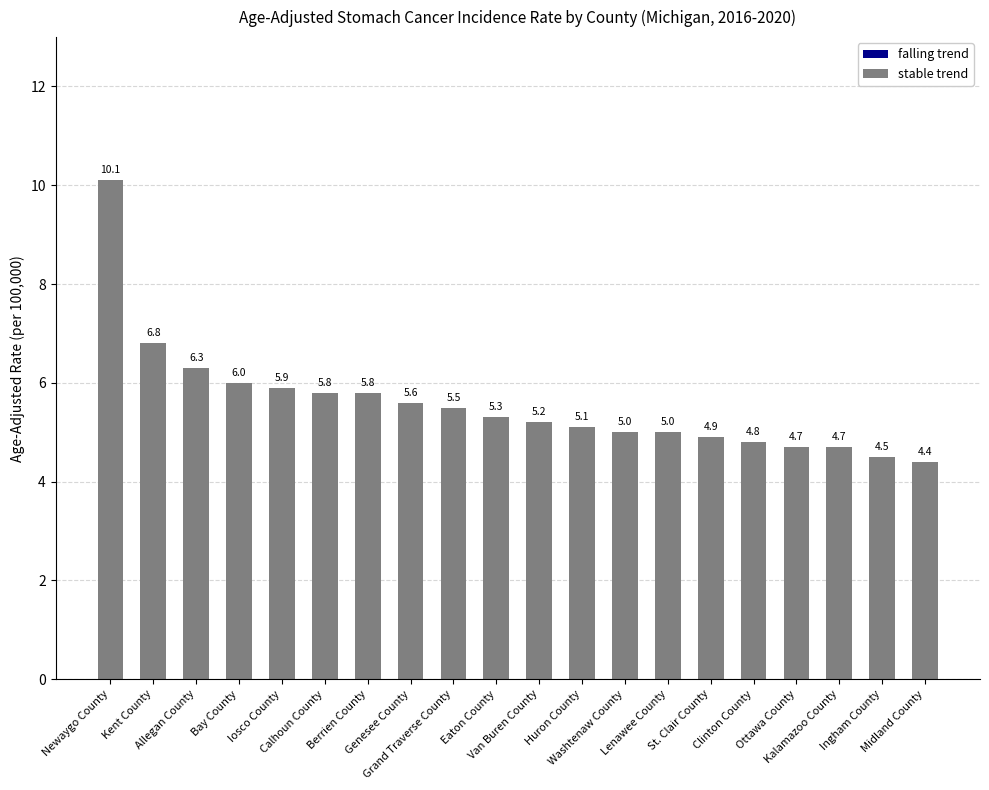

What is the difference between the values at Clinton County and Van Buren County?

0.4